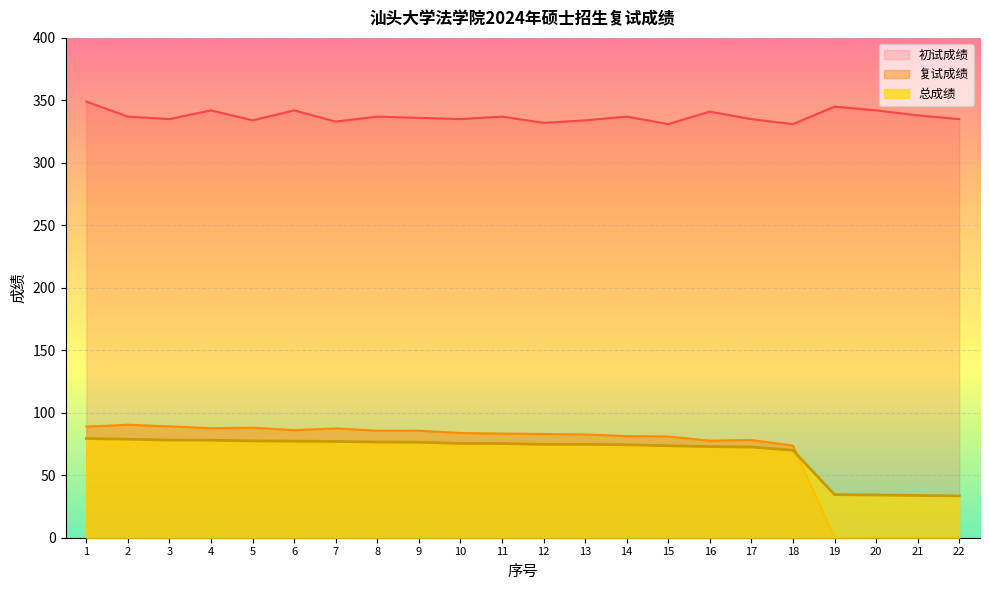

How many lines are shown in the chart?

3